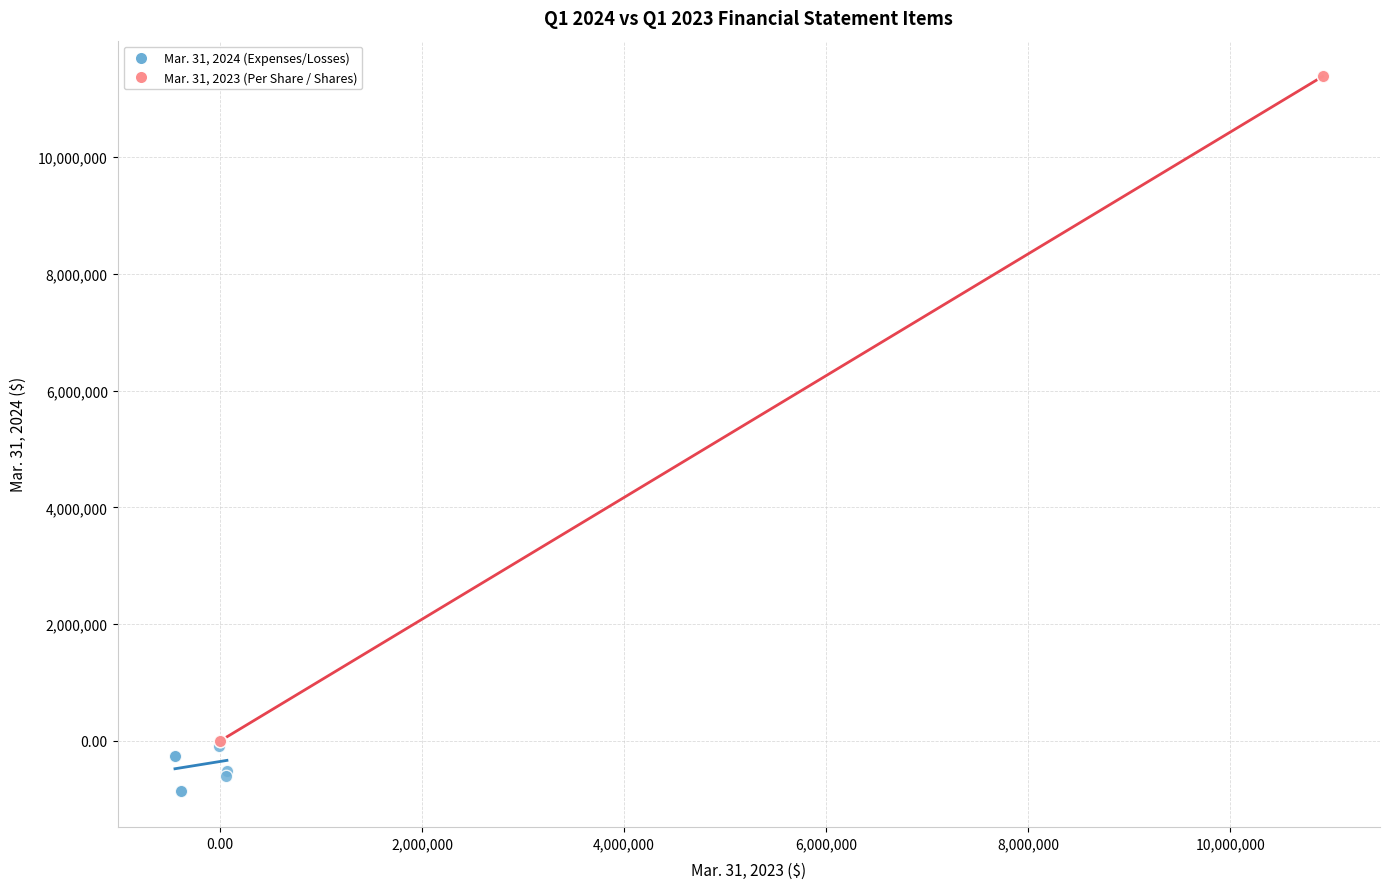

What are all the series names shown in the legend?

Mar. 31, 2024 (Expenses/Losses), Mar. 31, 2023 (Per Share / Shares)